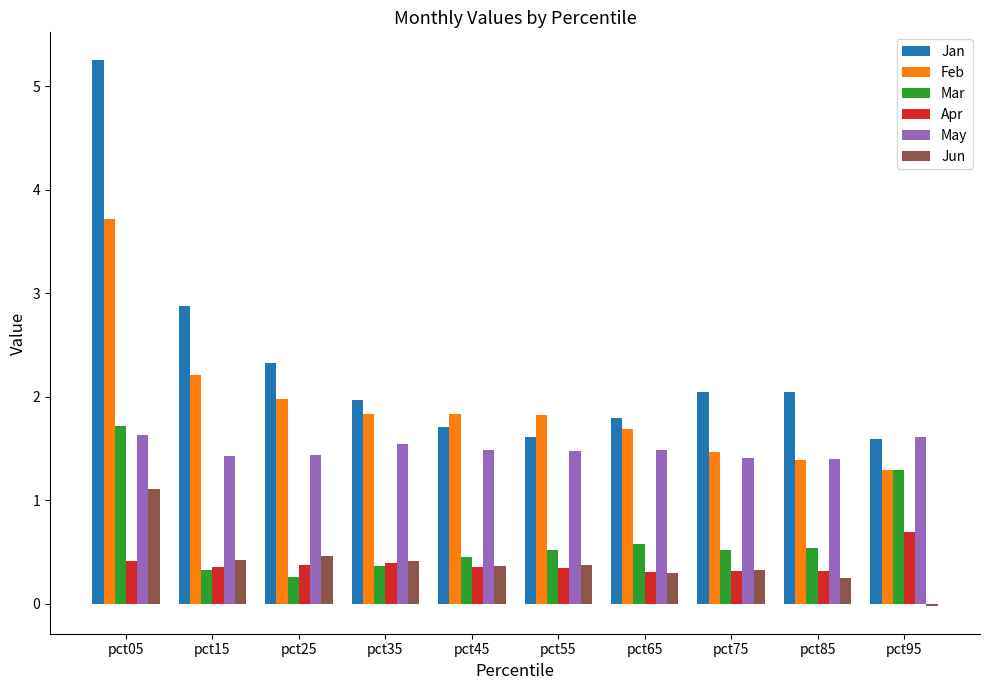

Count the number of categories in the chart.

10